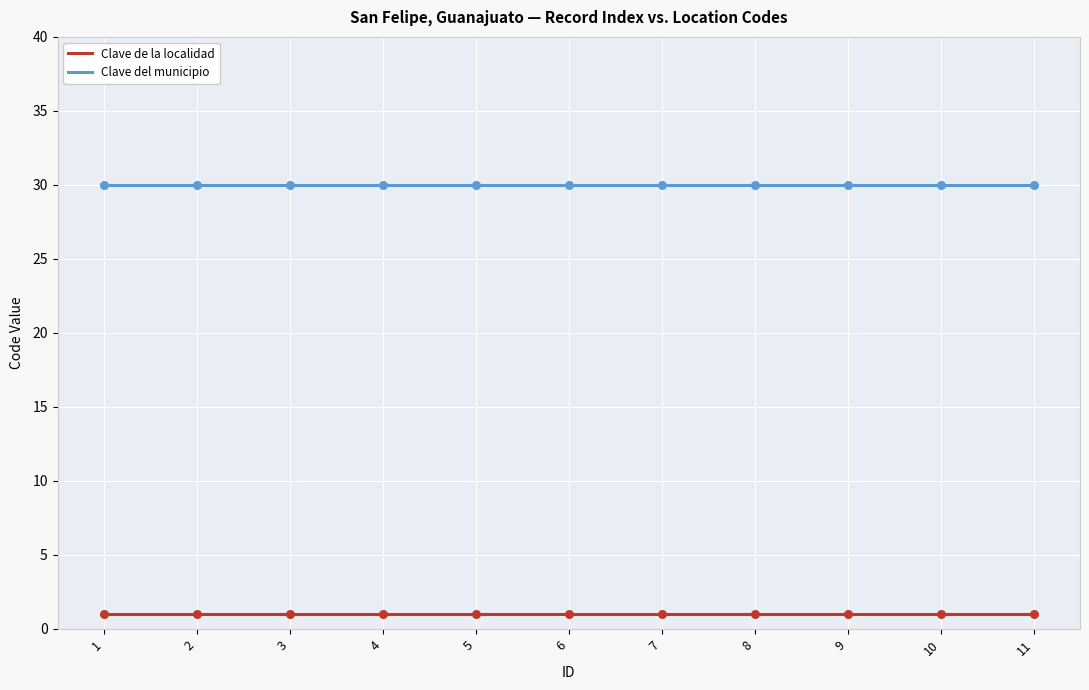

Which series has the largest total across all categories?

Clave del municipio